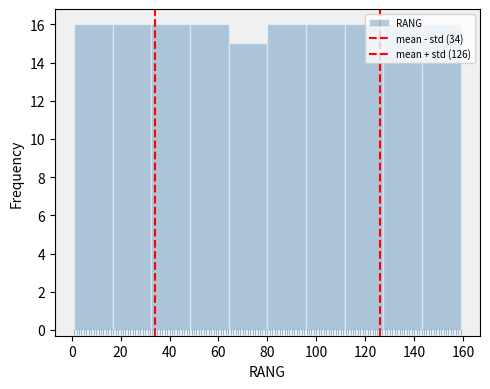

Reading left to right, list every bar in this chart as the range it spans on the x-axis followed by its height. Neither the bar edges nor the heights are printed on the chart, so give them approximately, as read against the axes.

1.0 to 16.8: 16
16.8 to 32.6: 16
32.6 to 48.4: 16
48.4 to 64.2: 16
64.2 to 80.0: 15
80.0 to 95.8: 16
95.8 to 111.6: 16
111.6 to 127.4: 16
127.4 to 143.2: 16
143.2 to 159.0: 16